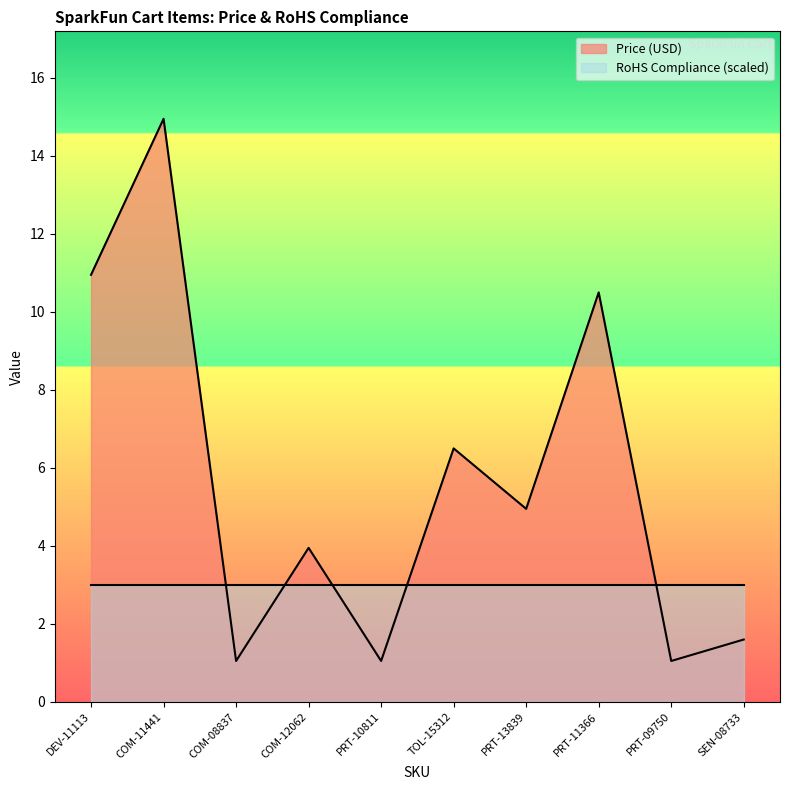

Rank the categories by value from lowest to highest.

COM-08837, PRT-10811, PRT-09750, SEN-08733, COM-12062, PRT-13839, TOL-15312, PRT-11366, DEV-11113, COM-11441